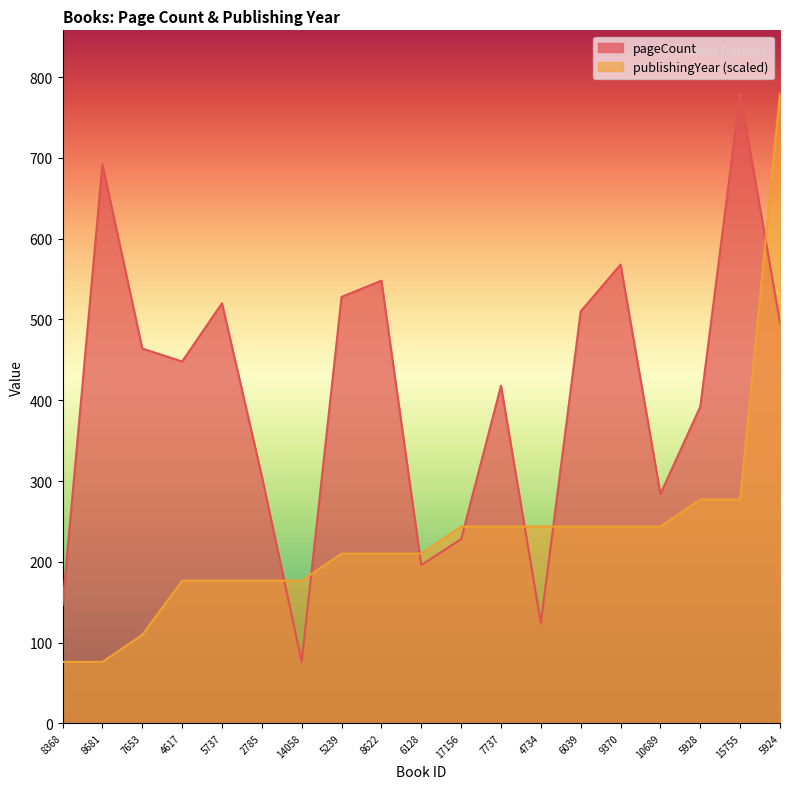

How many intersections are there between pageCount and publishingYear?

7